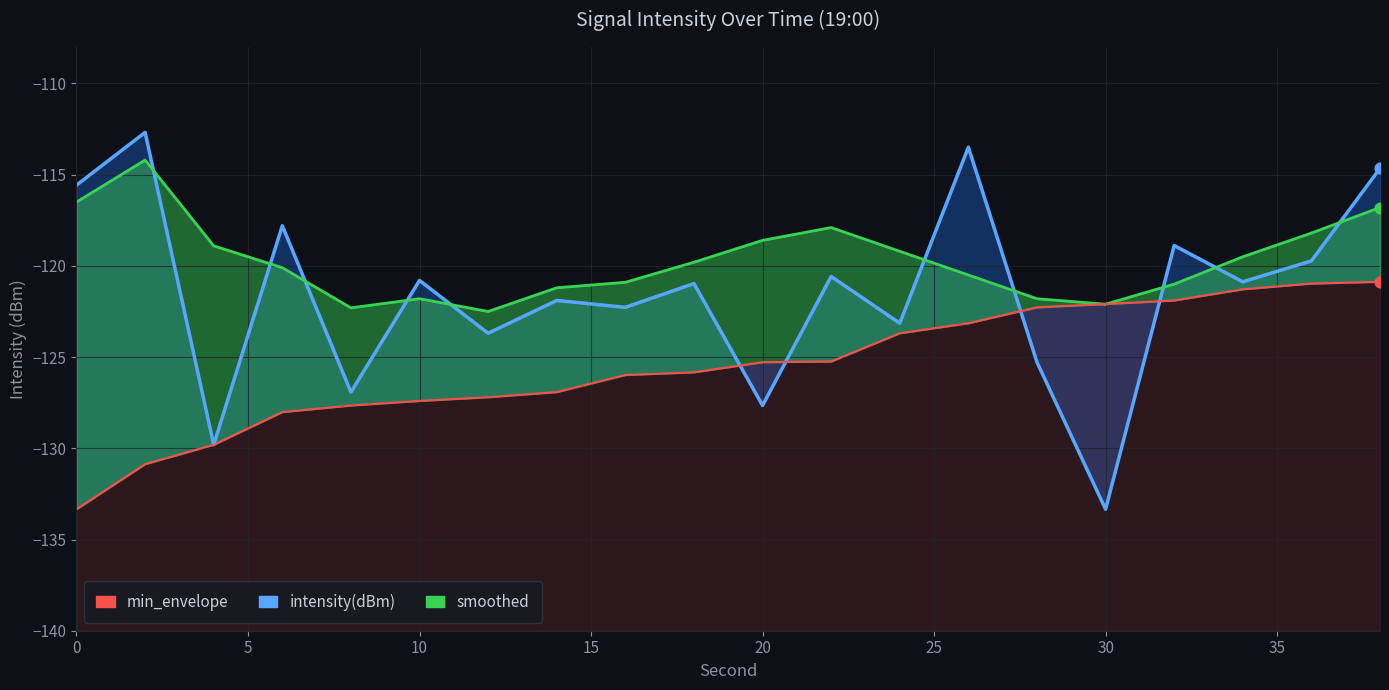

Is the value of intensity(dBm) at 36 greater than the value of smoothed at 12?

Yes